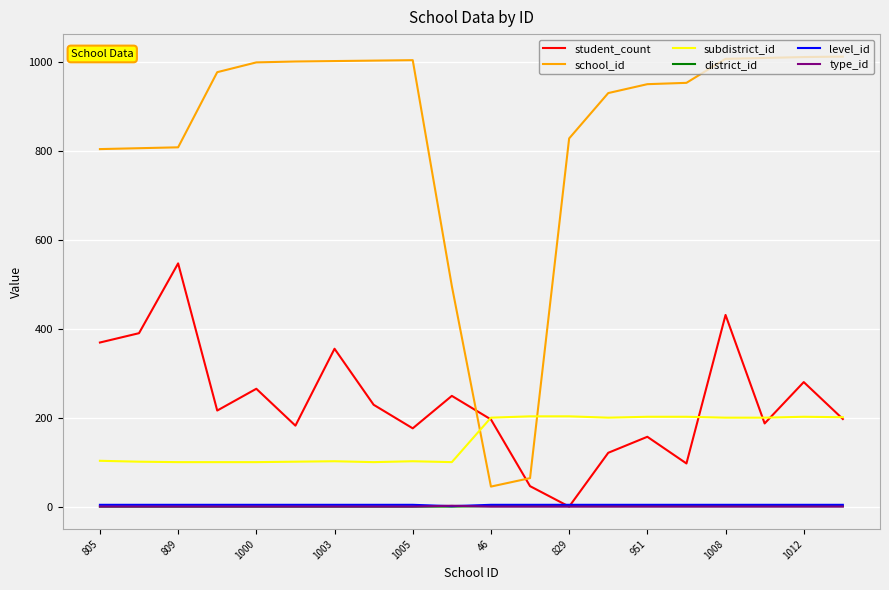

Which series has the largest range (max minus min)?

school_id